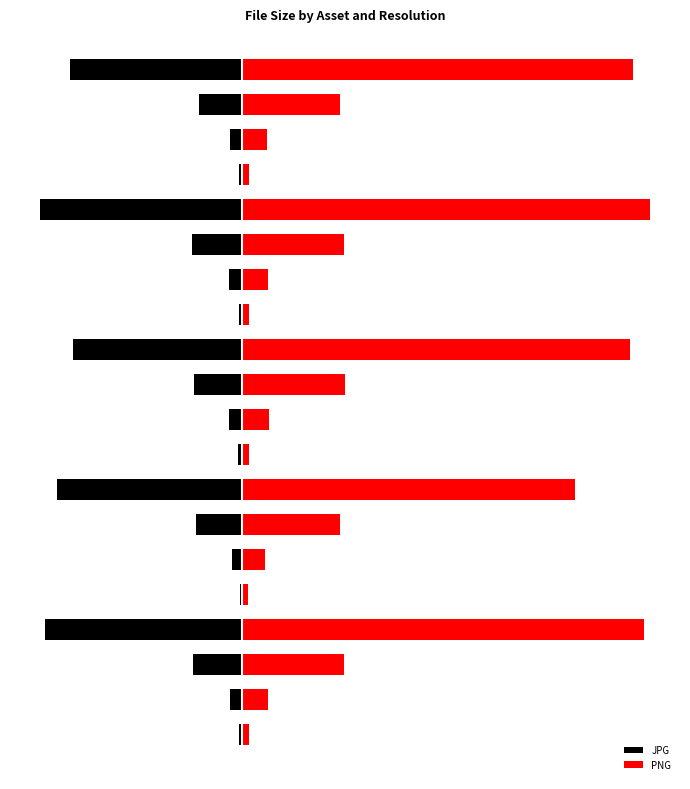

How many data points in JPG are above -34396873?

9